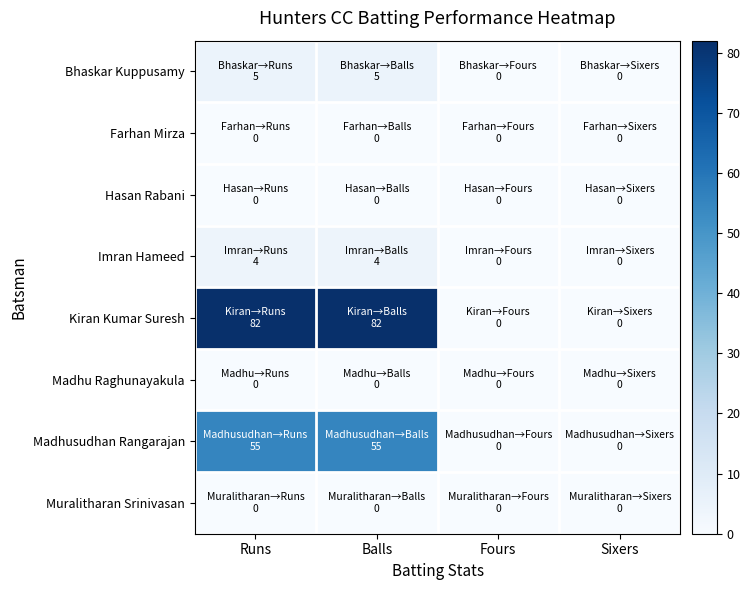

At which category does the chart reach its minimum across all series?

Fours